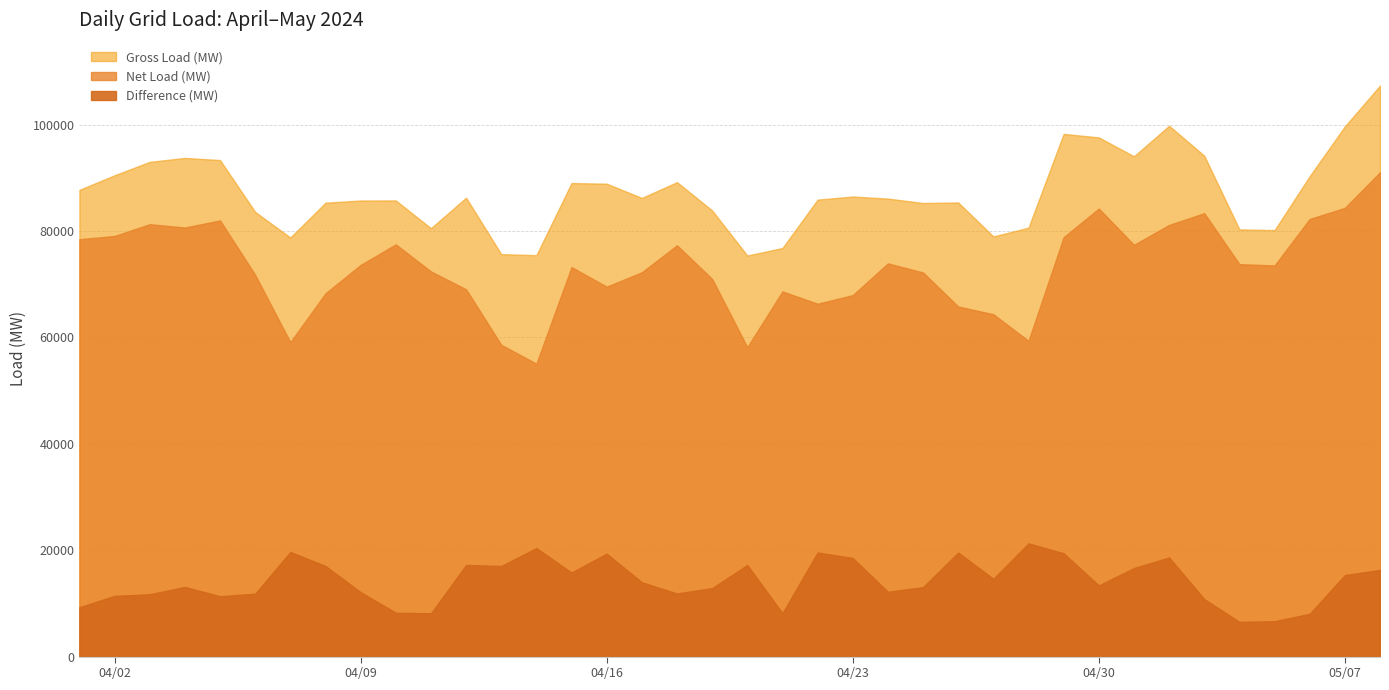

Which label corresponds to the largest value in the chart?

2024-05-08